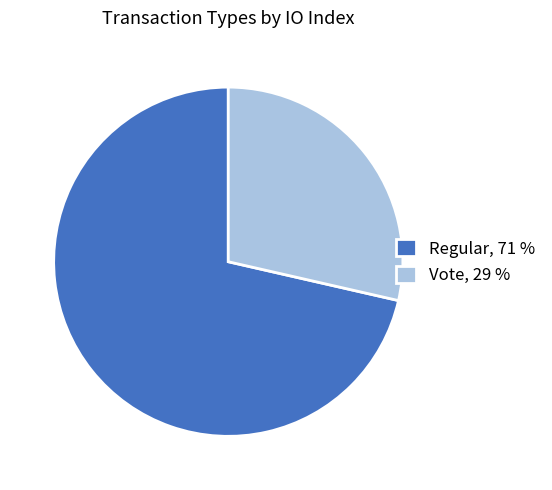

Is the sum of Regular, 71 % and Vote, 29 % greater than half?

Yes